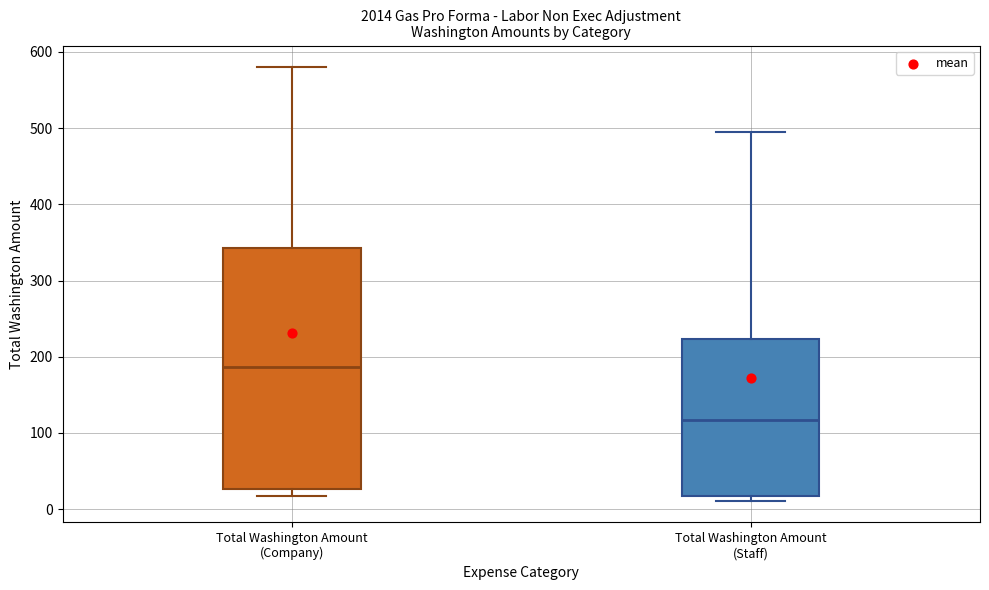

Reading left to right, transcribe this box plot: for each box, give where its median line is, the range the box spans, and where its two whiskers end, as read against the y-axis. The values are not printed on the chart, so give them approximately, as read against the axis.

Total Washington Amount (Company): median 190, box 30 to 340, whiskers 20 to 580
Total Washington Amount (Staff): median 120, box 20 to 220, whiskers 10 to 500